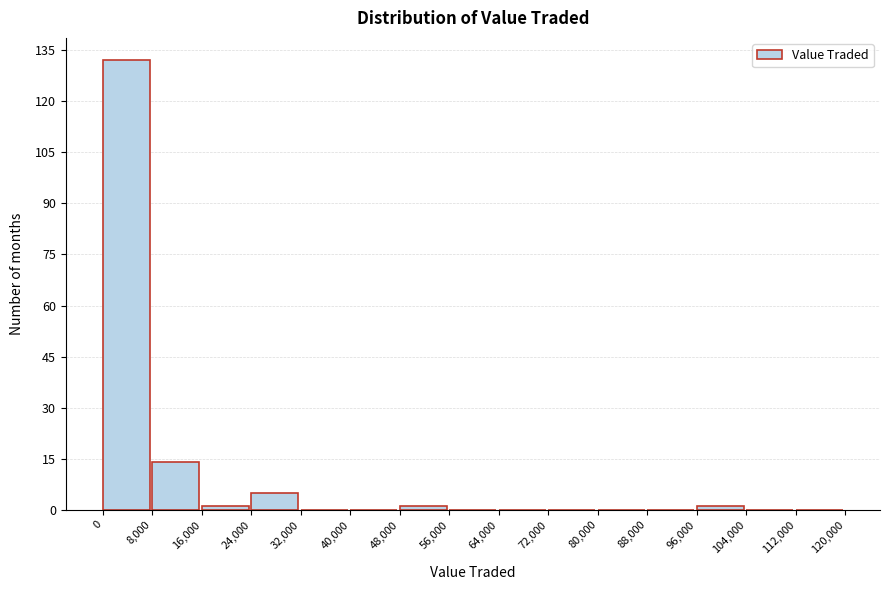

Which range on the x-axis has the tallest bar?

0 to 8,000